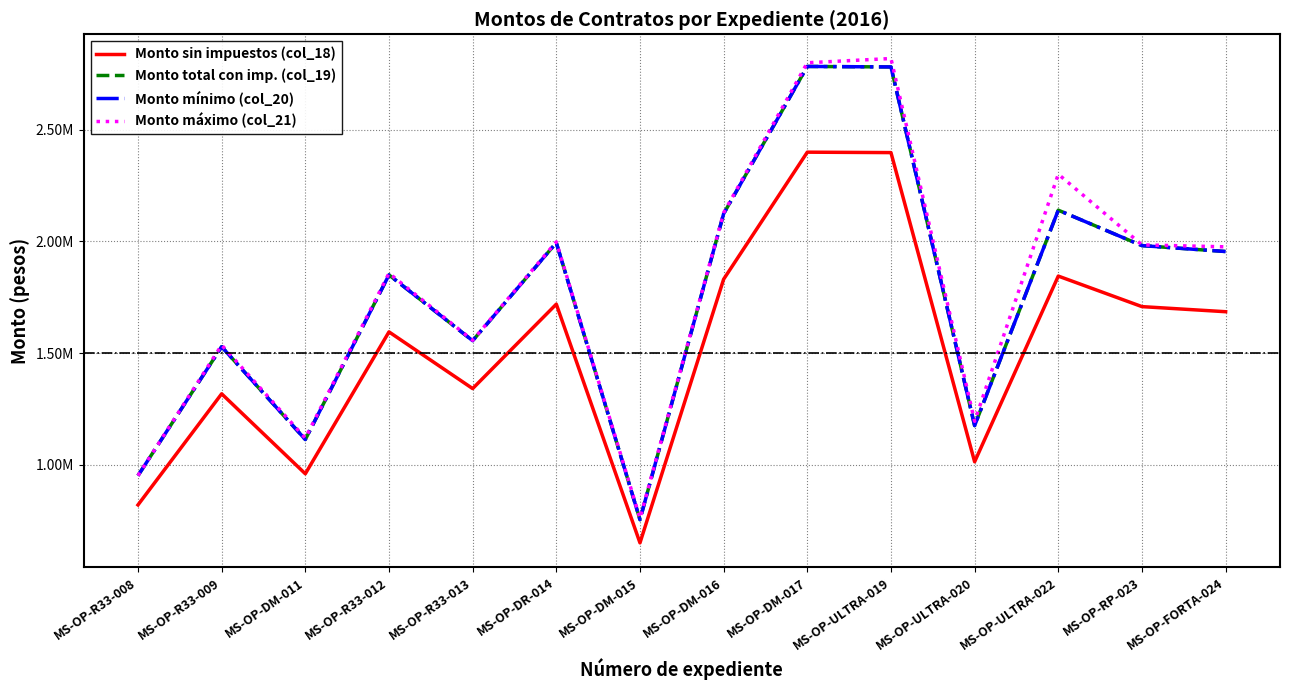

What is the label of the 7th point from the left?

MS-OP-DM-015